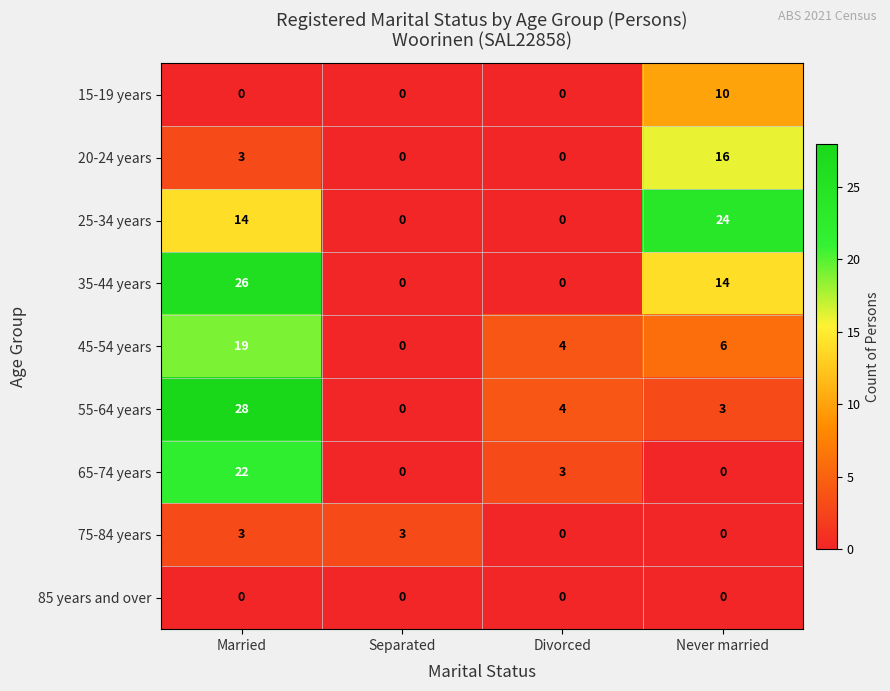

Which series has the largest total across all categories?

35-44 years